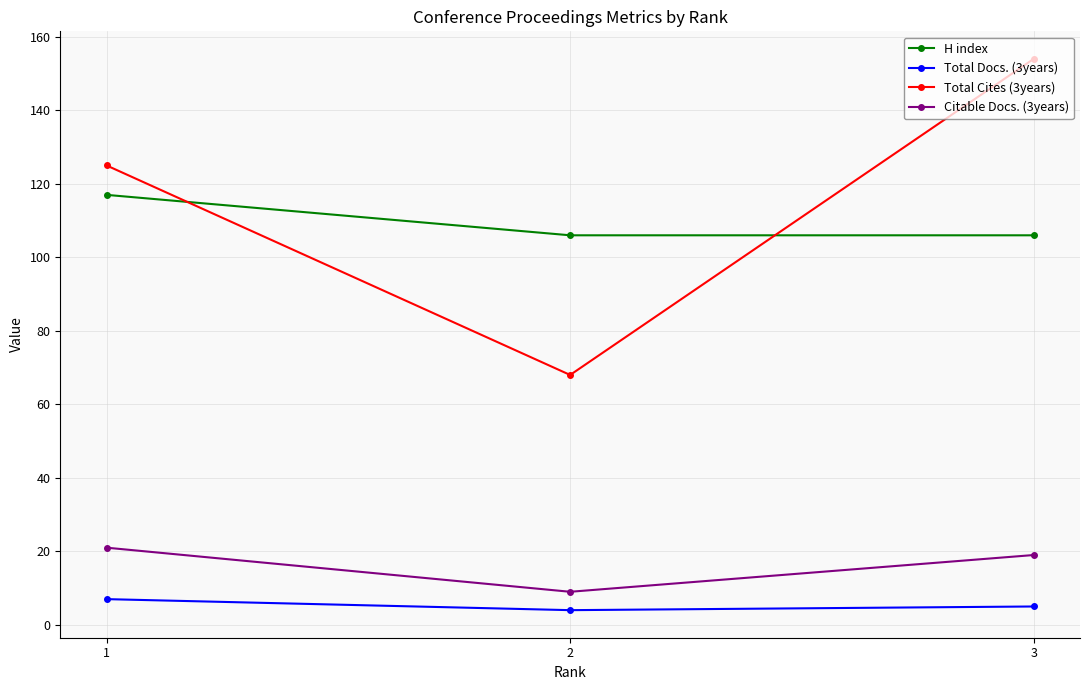

What is the value of the H index point at the 2nd from the left?

106